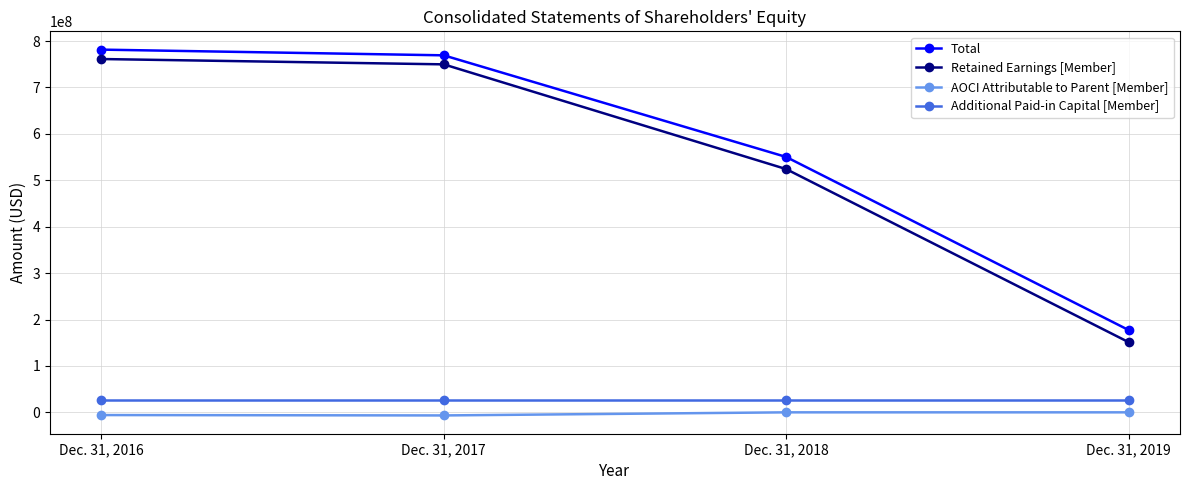

True or false: Total and Retained Earnings [Member] intersect in this chart.

False